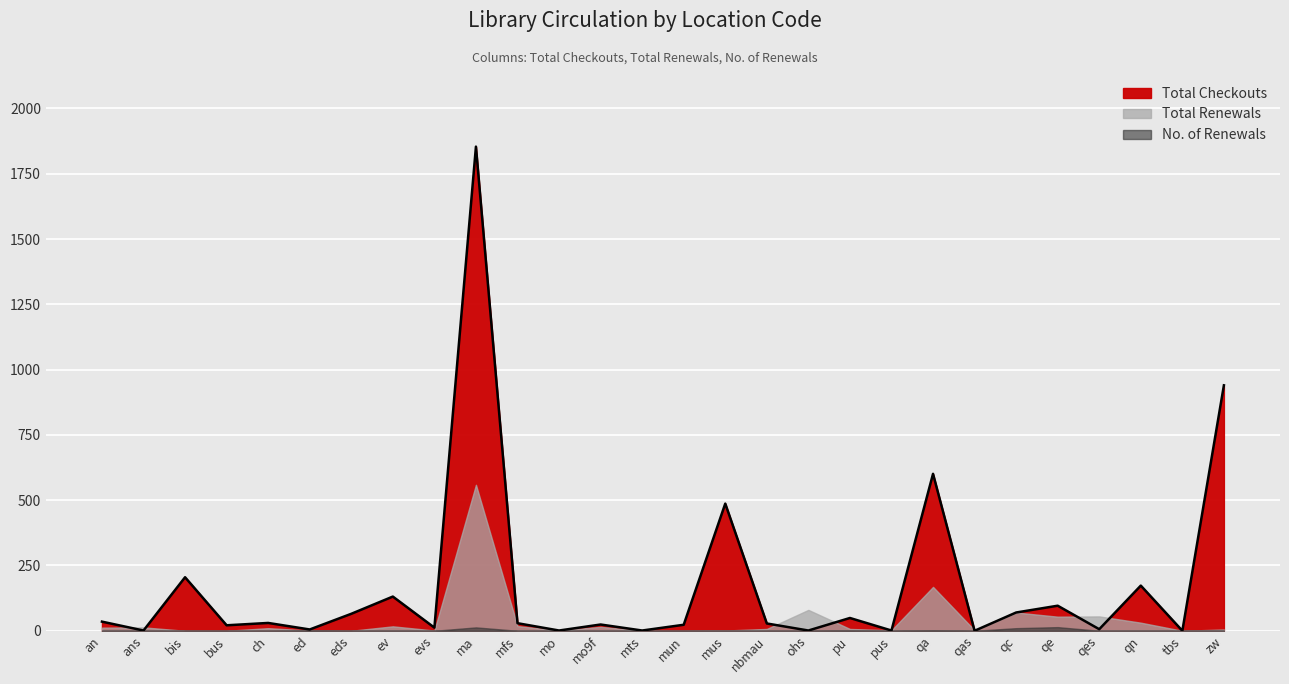

Which series changed the most between ans and eds?

Total Checkouts